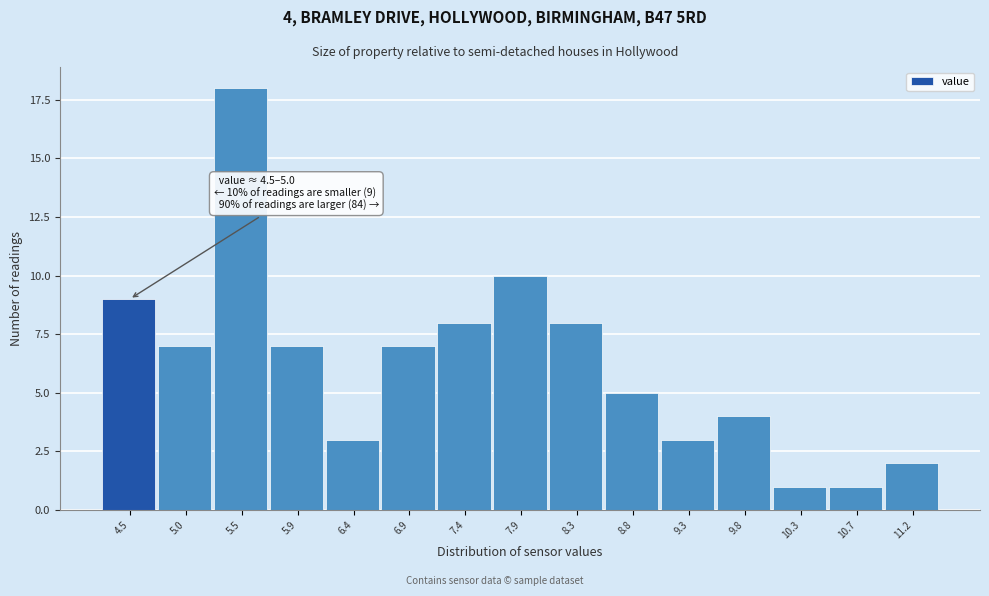

Reading left to right, what are all the values shown in this chart?

9	7	18	7	3	7	8	10	8	5	3	4	1	1	2